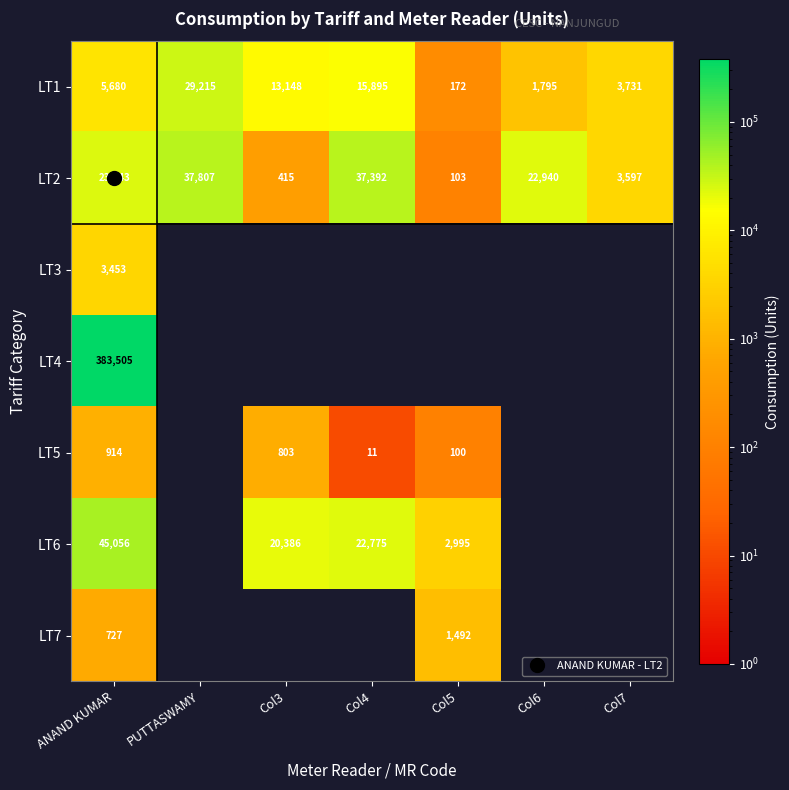

The value of LT1 at Col5 is 48. True or false?

False